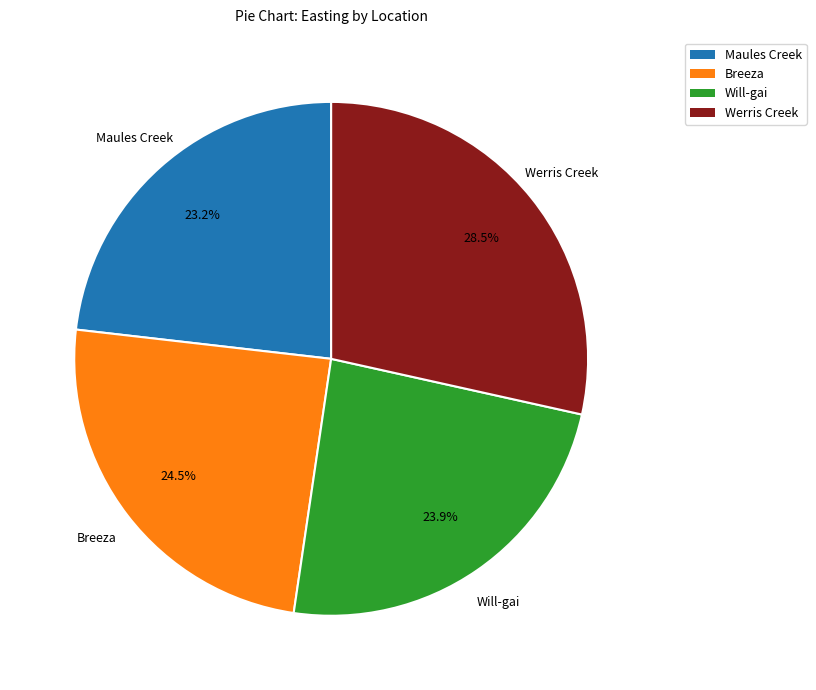

True or false: Will-gai accounts for 24% of the total.

True